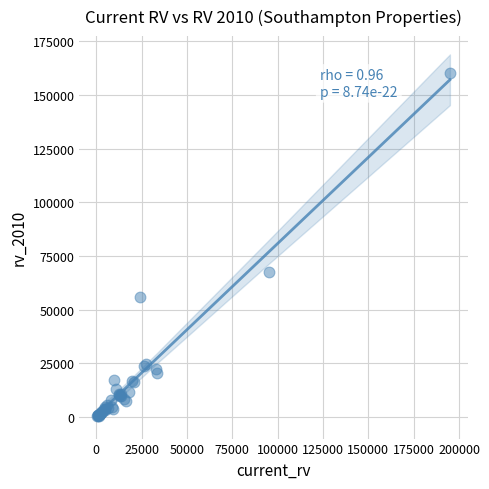

What Y value in the scatter plot is closest to 80250?

67500